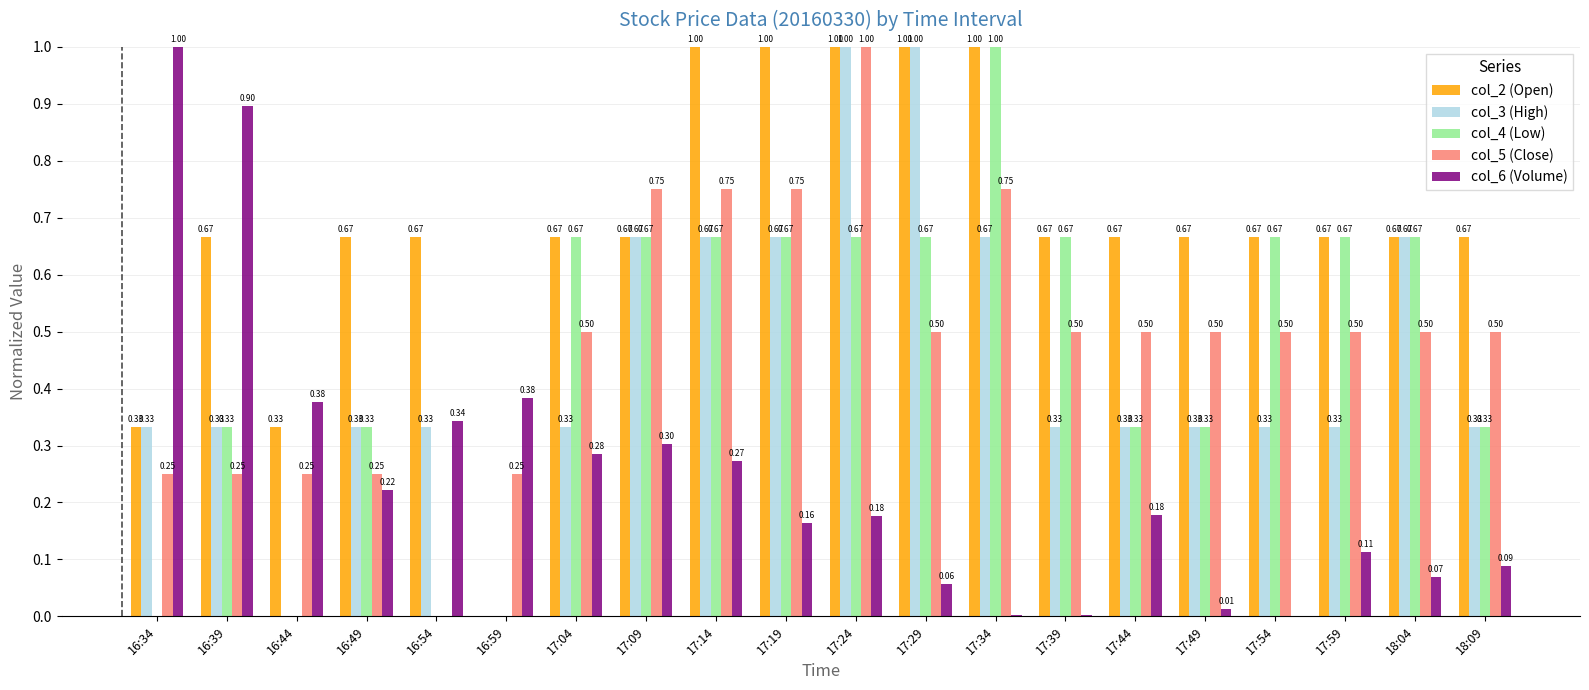

What is the sum of the col_3 (High) values at 16:34 and 17:09?

1.0